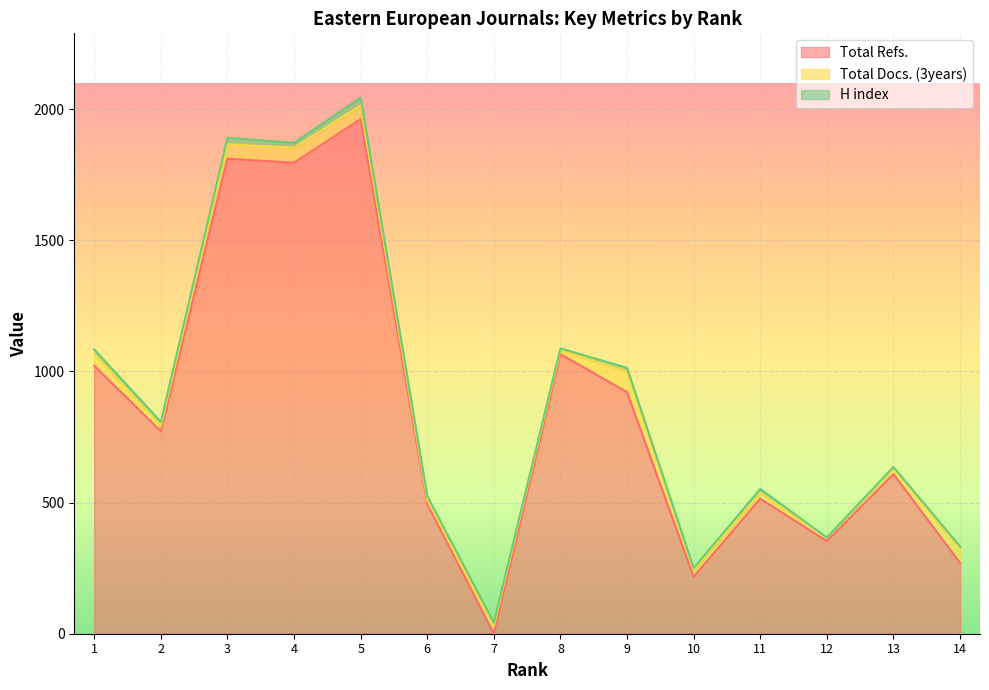

Where is Total Docs. (3years) nearest to the value 45?

1